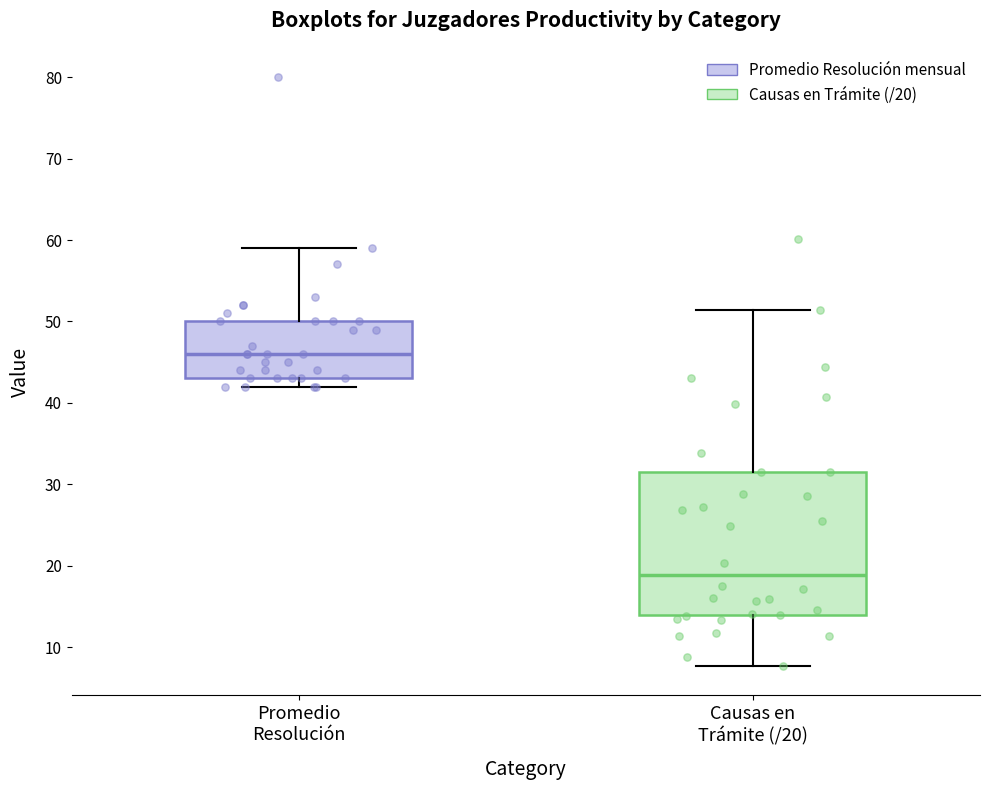

Which box is the tallest, from its lower edge to its upper edge?

Causas en Trámite (/20)